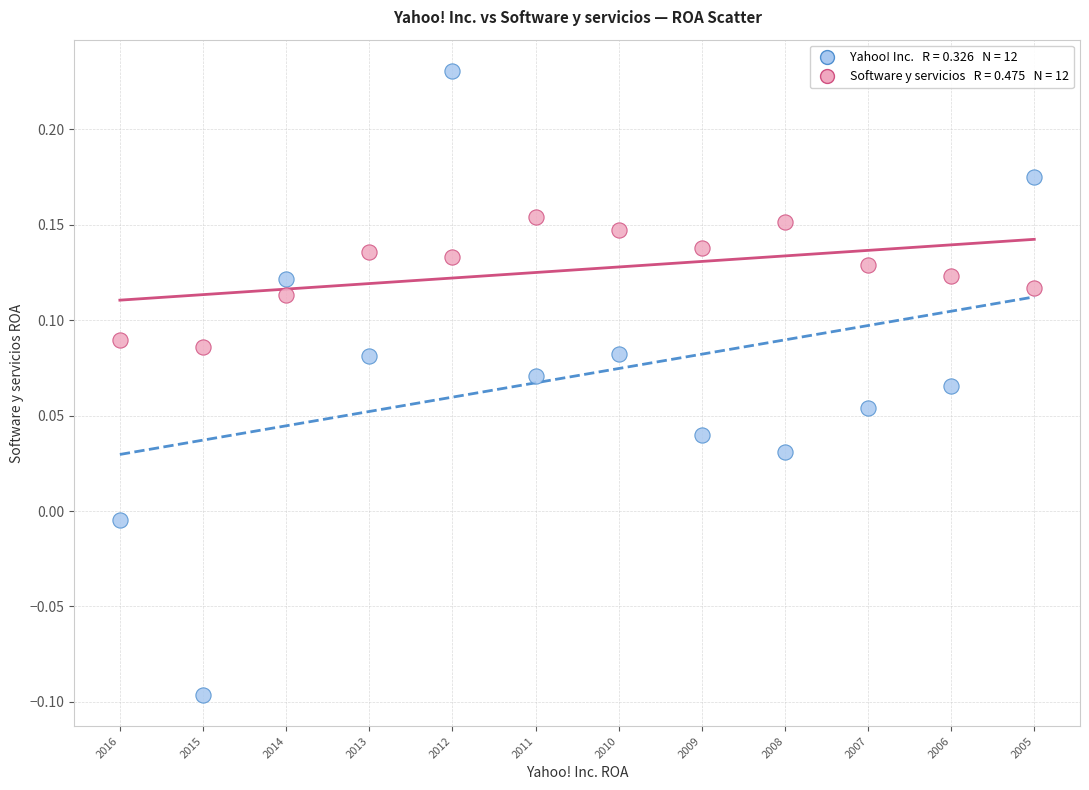

Across all data points, what is the range of Y values (max minus min)?

0.3